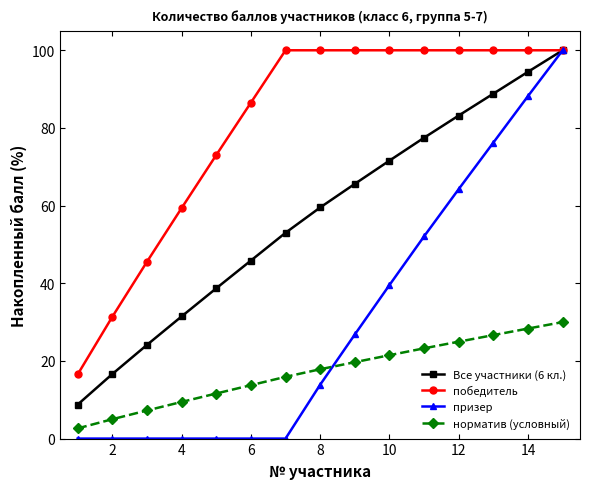

Which series has the largest total across all categories?

победитель